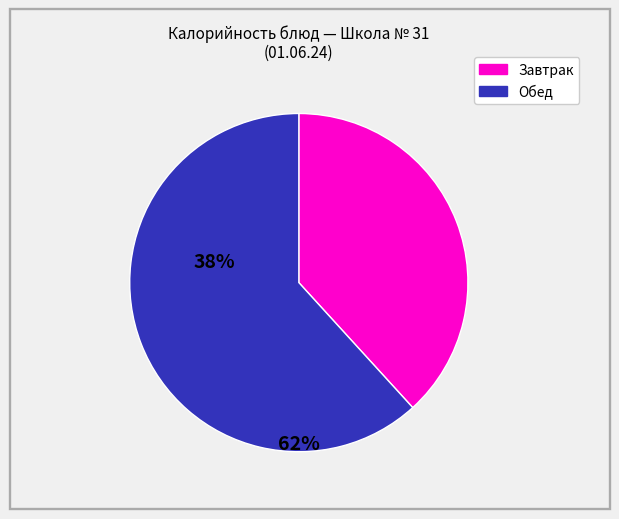

How many segments does this pie chart have?

2